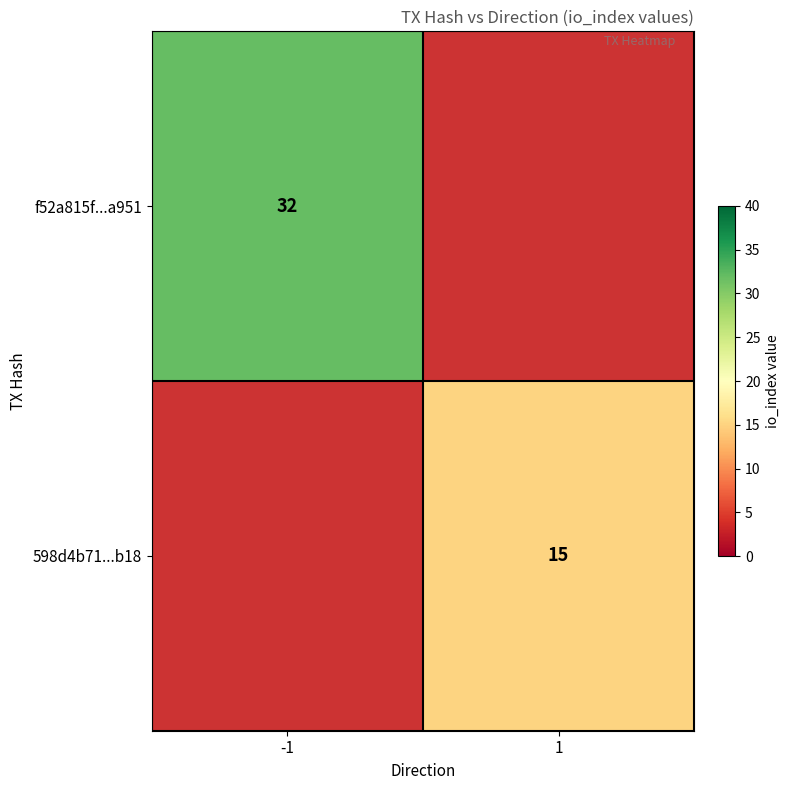

Is the value of f52a815f...a951 at -1 greater than the value of 598d4b71...b18 at 1?

Yes